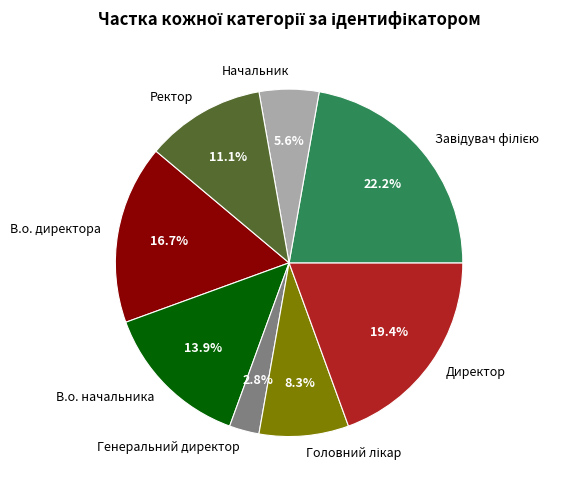

What percentage is the В.о. директора slice, to the nearest percent?

17%